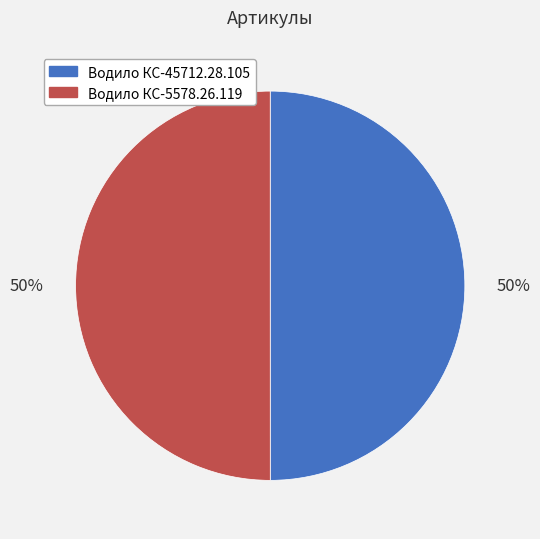

Do Водило КС-45712.28.105 and Водило КС-5578.26.119 together represent more than half of the pie?

Yes